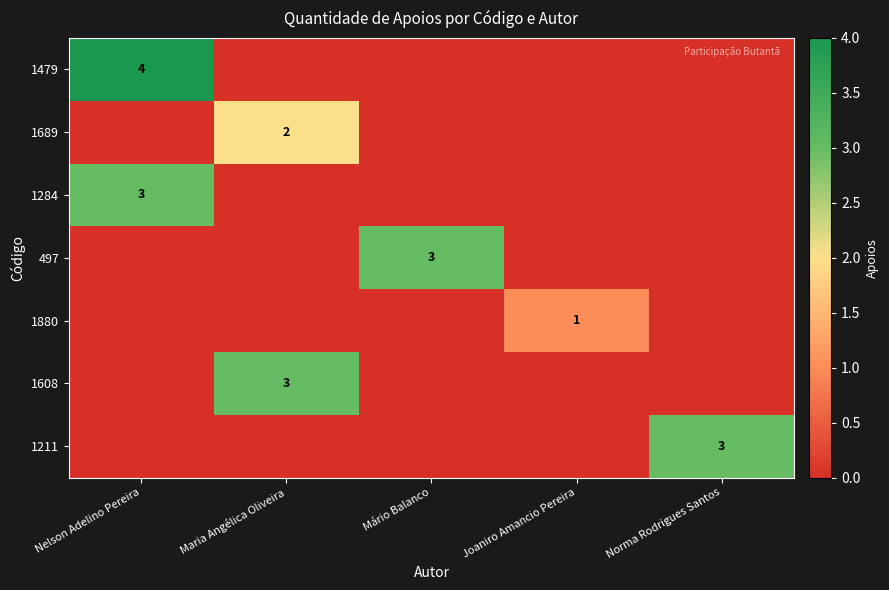

Which category has the lowest value across all series?

Maria Angélica Oliveira